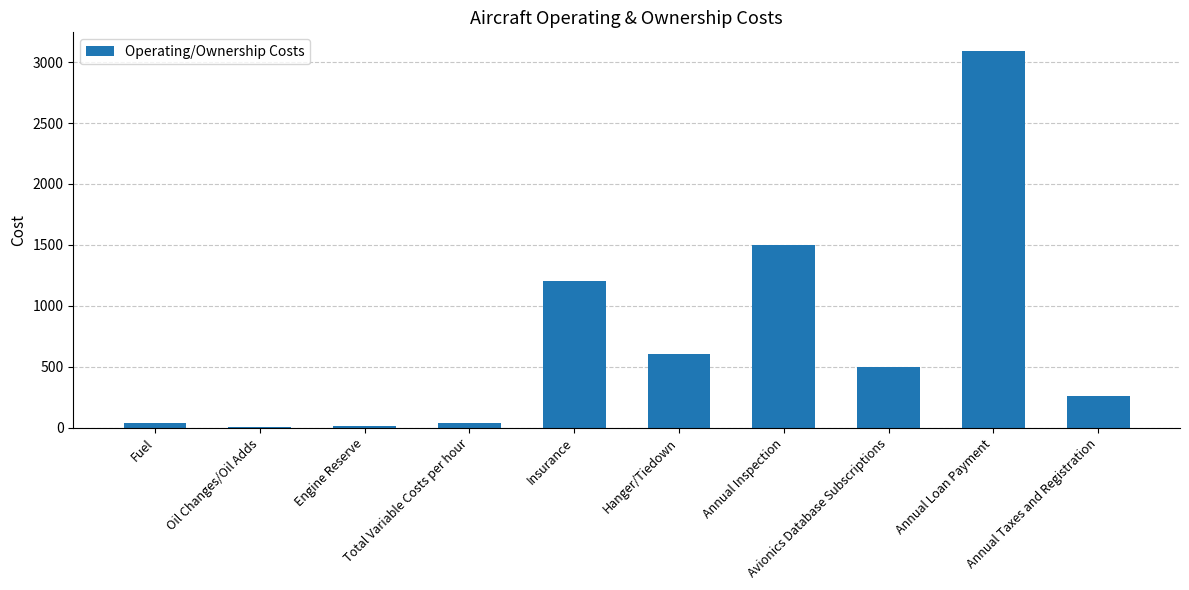

Between Hanger/Tiedown and Avionics Database Subscriptions, which is larger?

Hanger/Tiedown